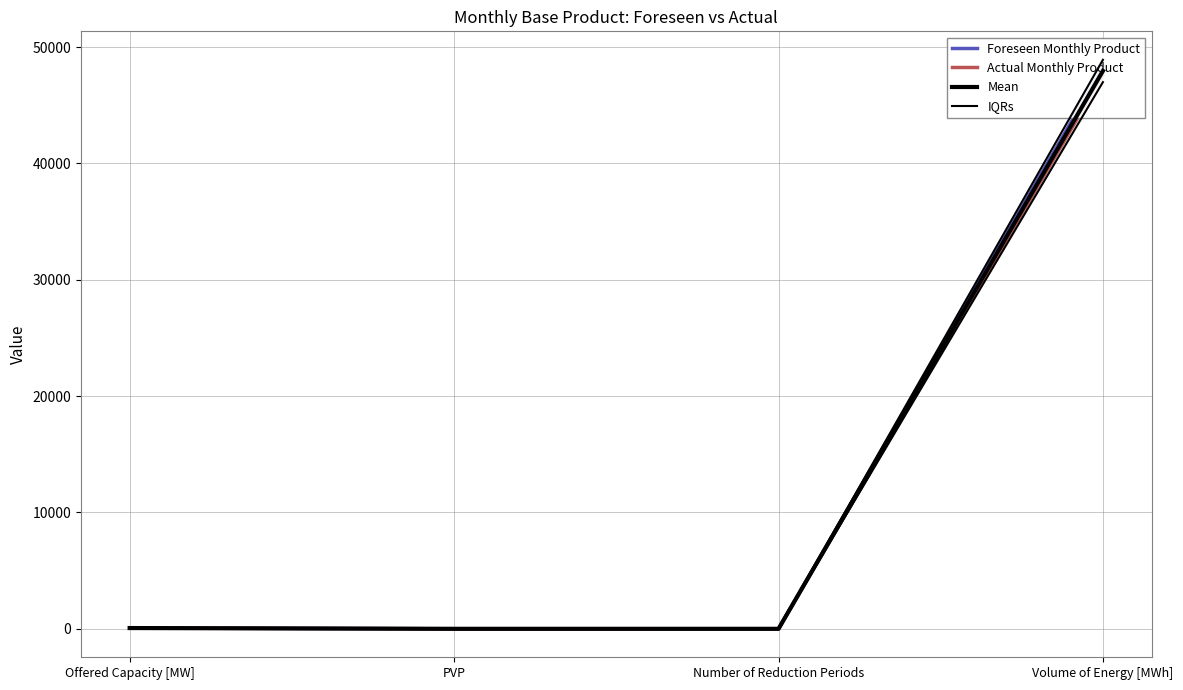

Between PVP and Volume of Energy [MWh], which is larger?

Volume of Energy [MWh]